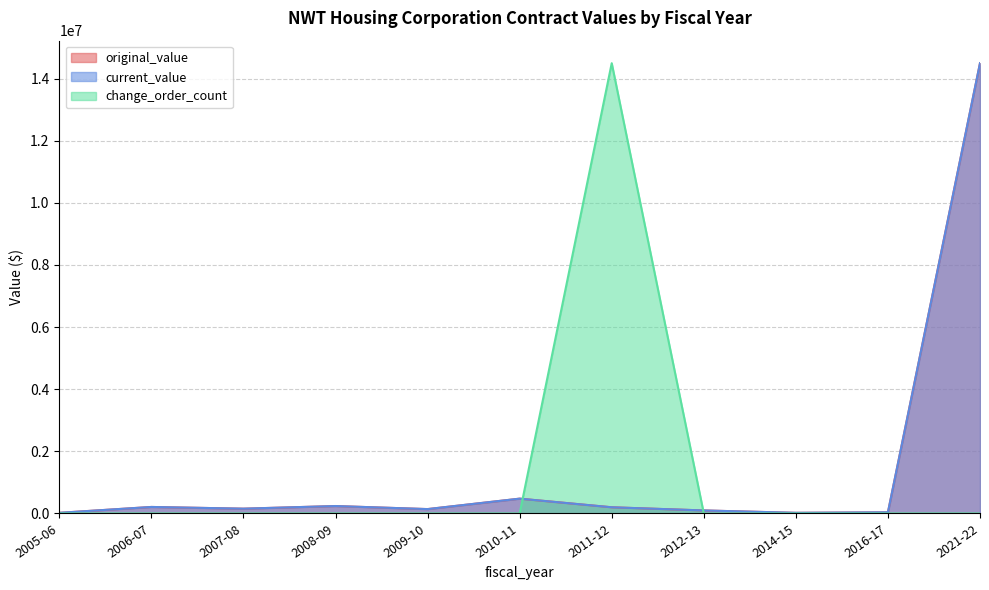

Is it true that change_order_count equals 0.0 at 2010-11?

True